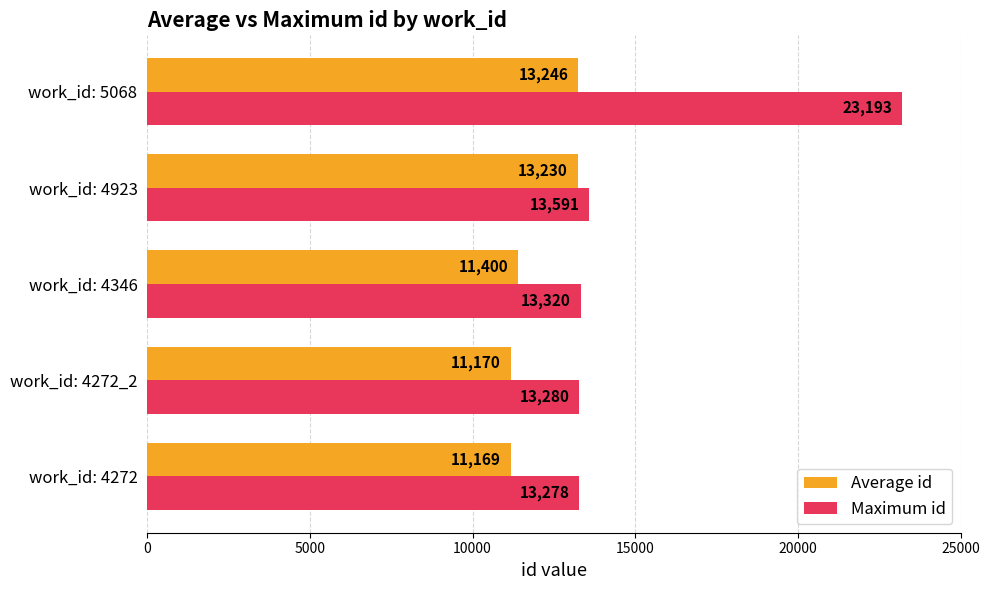

The value of Maximum id at work_id: 5068 is 9436. True or false?

False